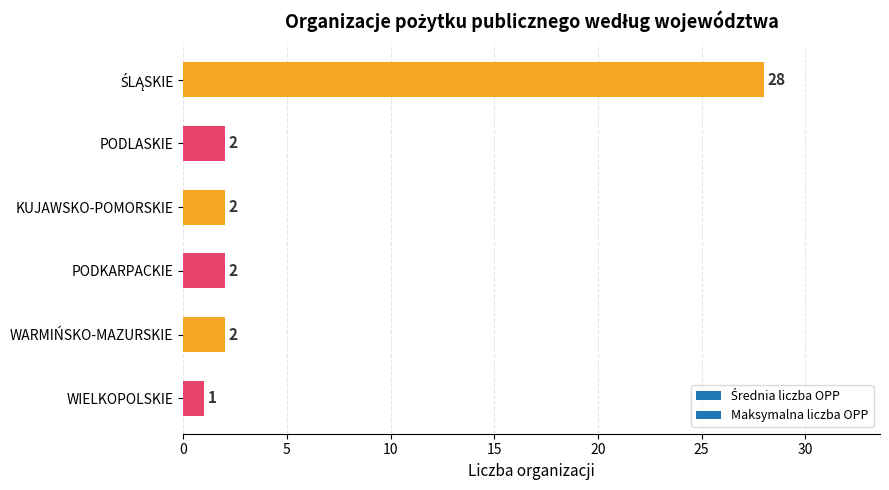

What is the difference between the maximum and second lowest values?

26